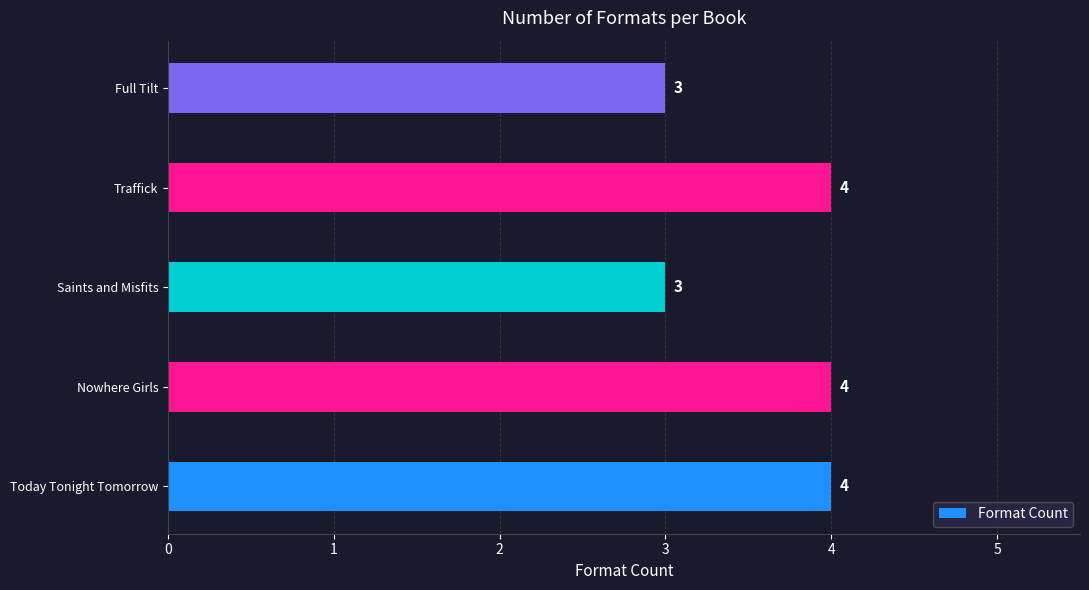

What is the approximate value at Today Tonight Tomorrow?

4